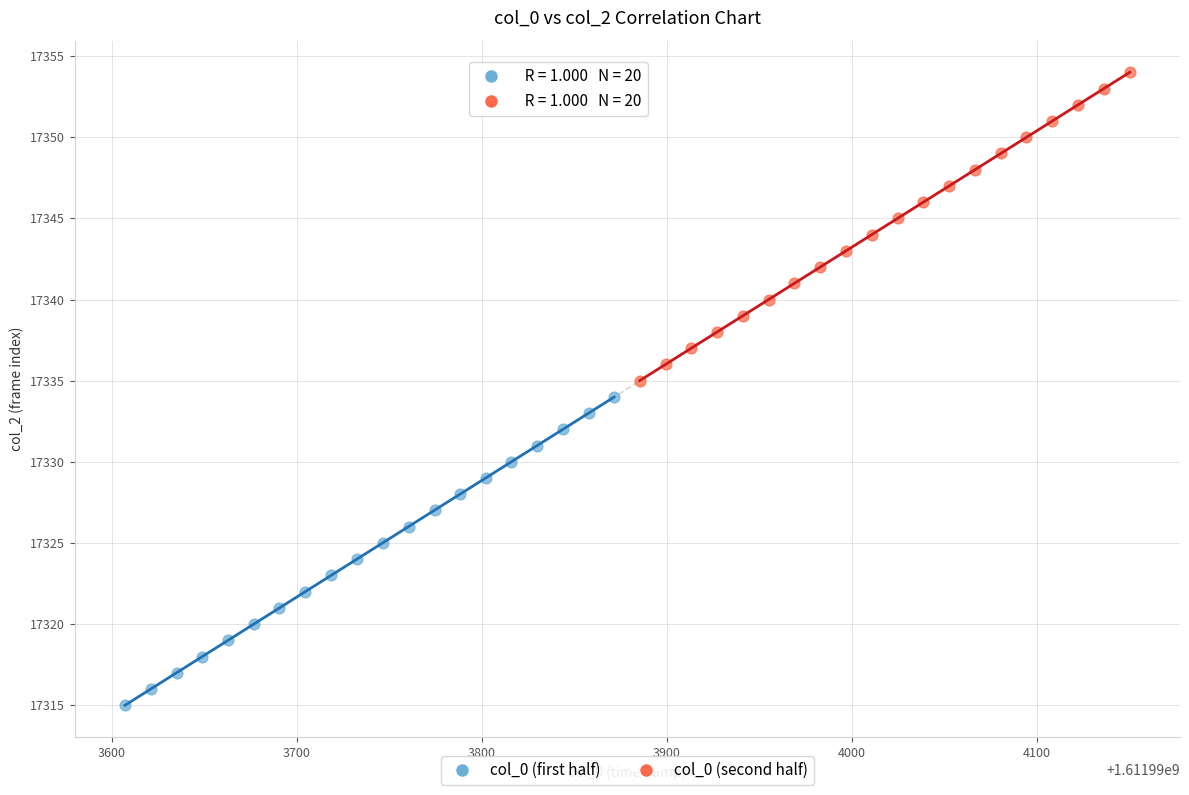

Which series reaches the minimum Y coordinate?

col_0 (first half)